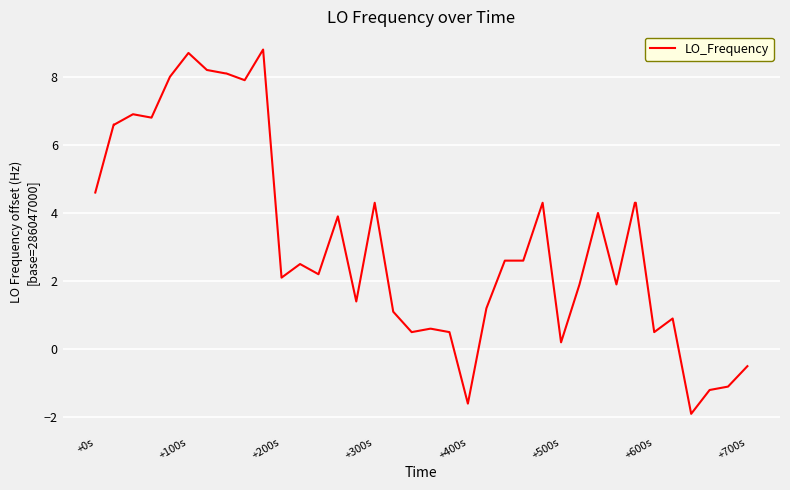

What is the difference between the maximum and minimum values?

10.7